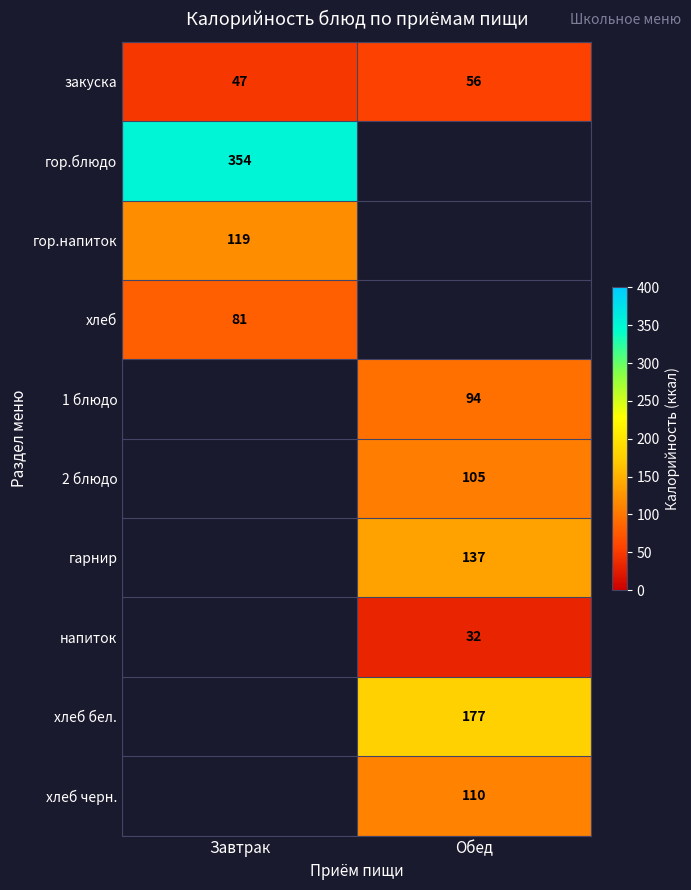

The value of хлеб бел. at Обед is 61. True or false?

False